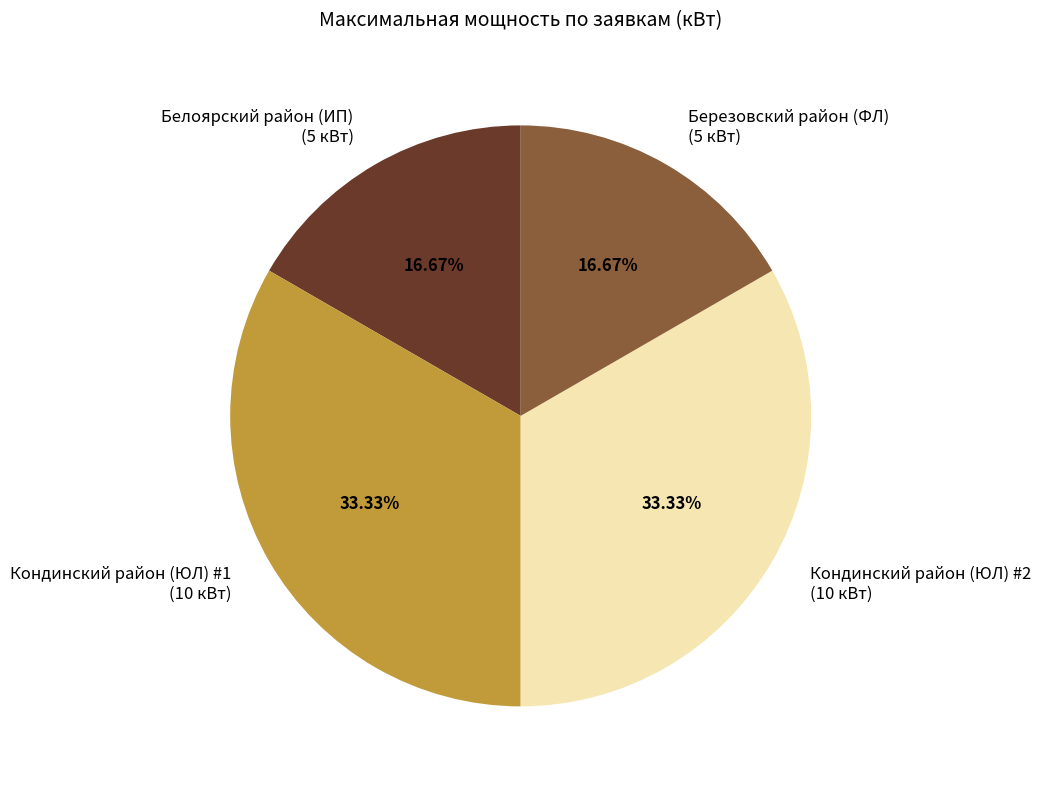

The Березовский район (ФЛ) slice represents 17% of the pie. True or false?

True